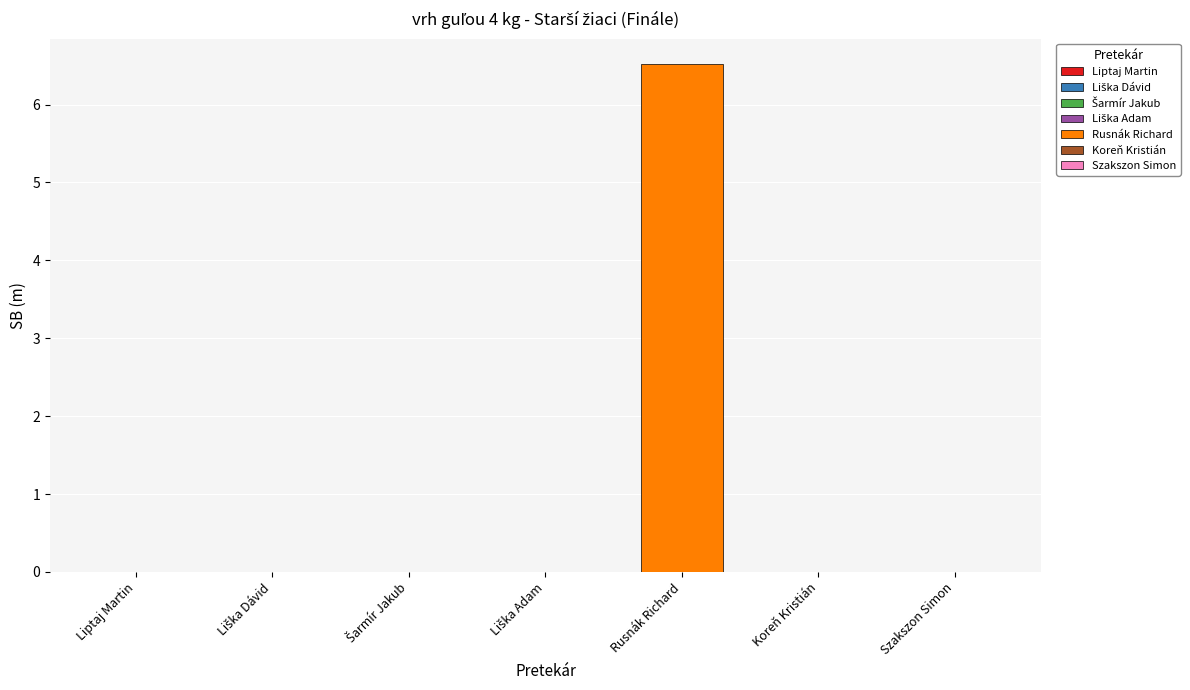

Rank the categories by value from lowest to highest.

Liptaj Martin, Liška Dávid, Šarmír Jakub, Liška Adam, Koreň Kristián, Szakszon Simon, Rusnák Richard